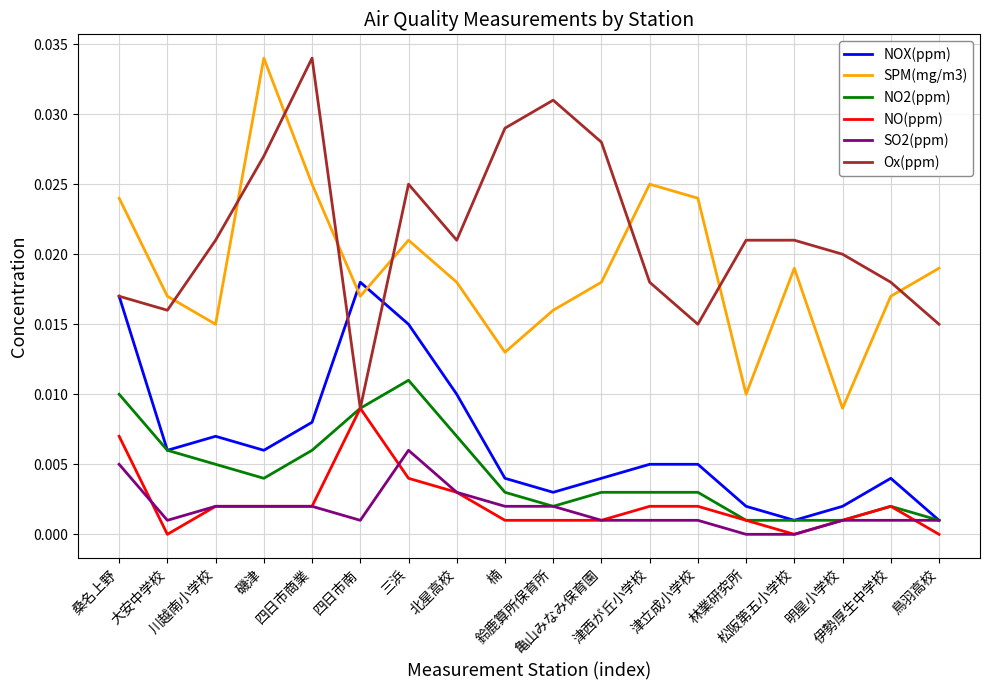

Which series has the largest total across all categories?

Ox(ppm)